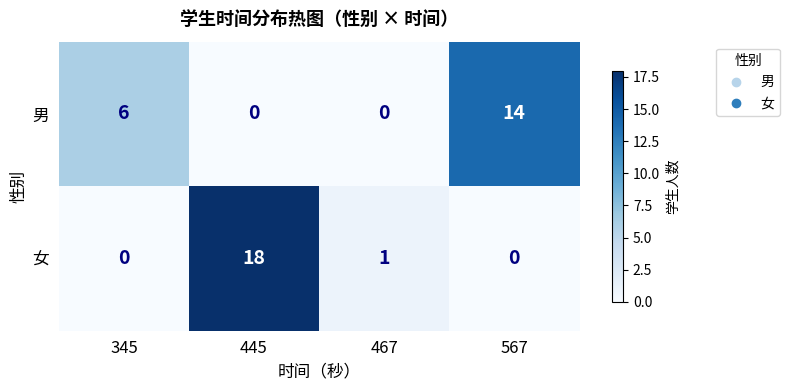

Which series has the largest range (max minus min)?

女